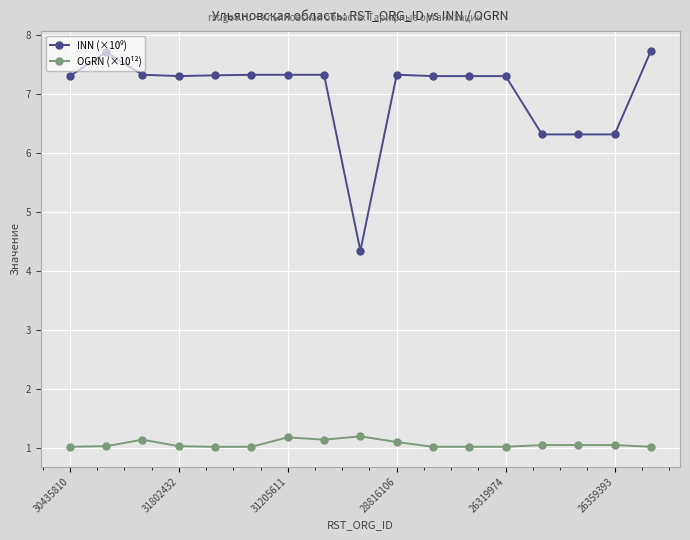

What is the minimum value for OGRN (×10¹²)?

1.0